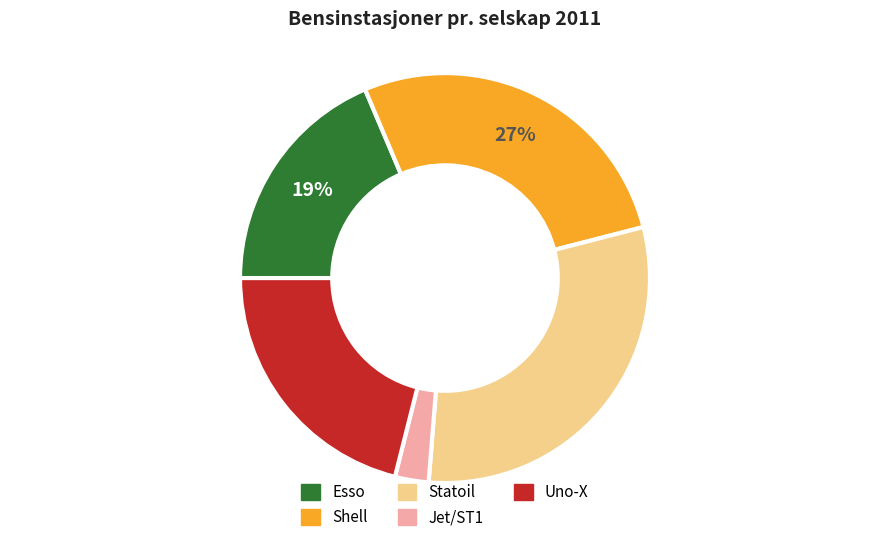

Which slice is the smallest?

Jet/ST1